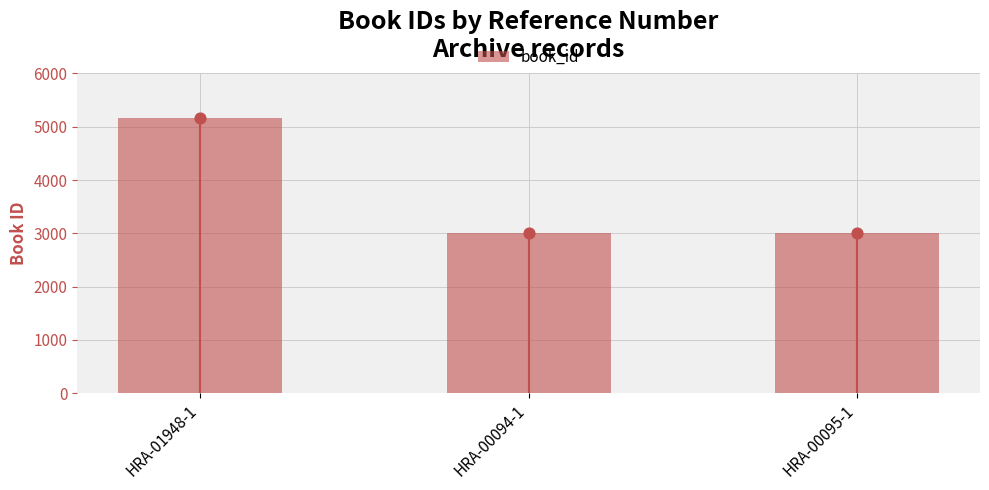

What is the ratio of the value at HRA-00095-1 to the value at HRA-00094-1?

1.0